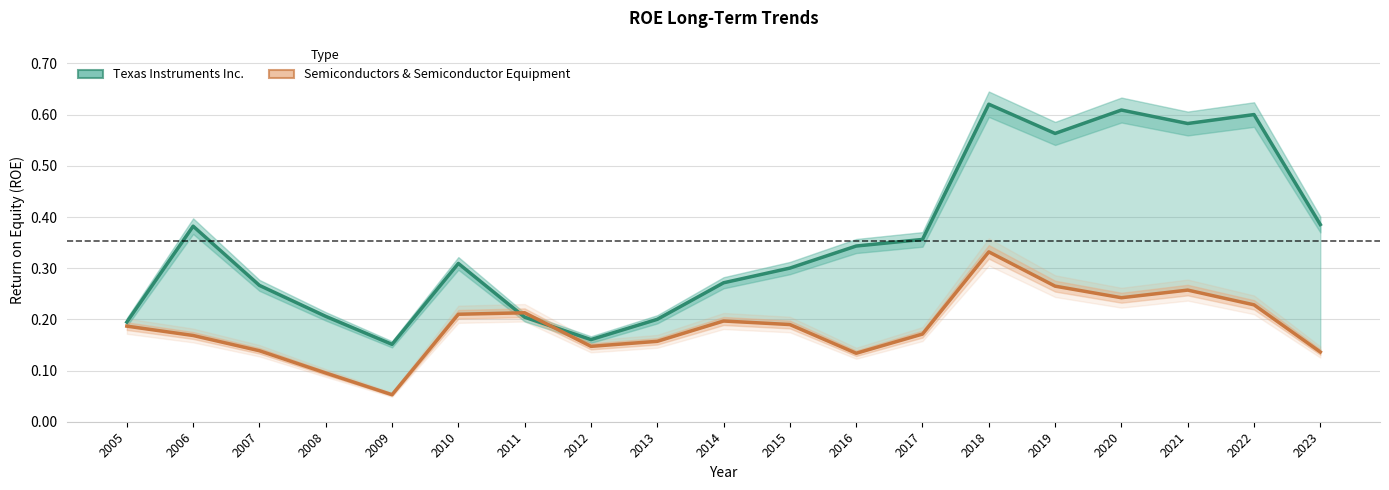

Between which two adjacent categories do Semiconductors & Semiconductor Equipment and Texas Instruments Inc. first intersect?

2010 and 2011